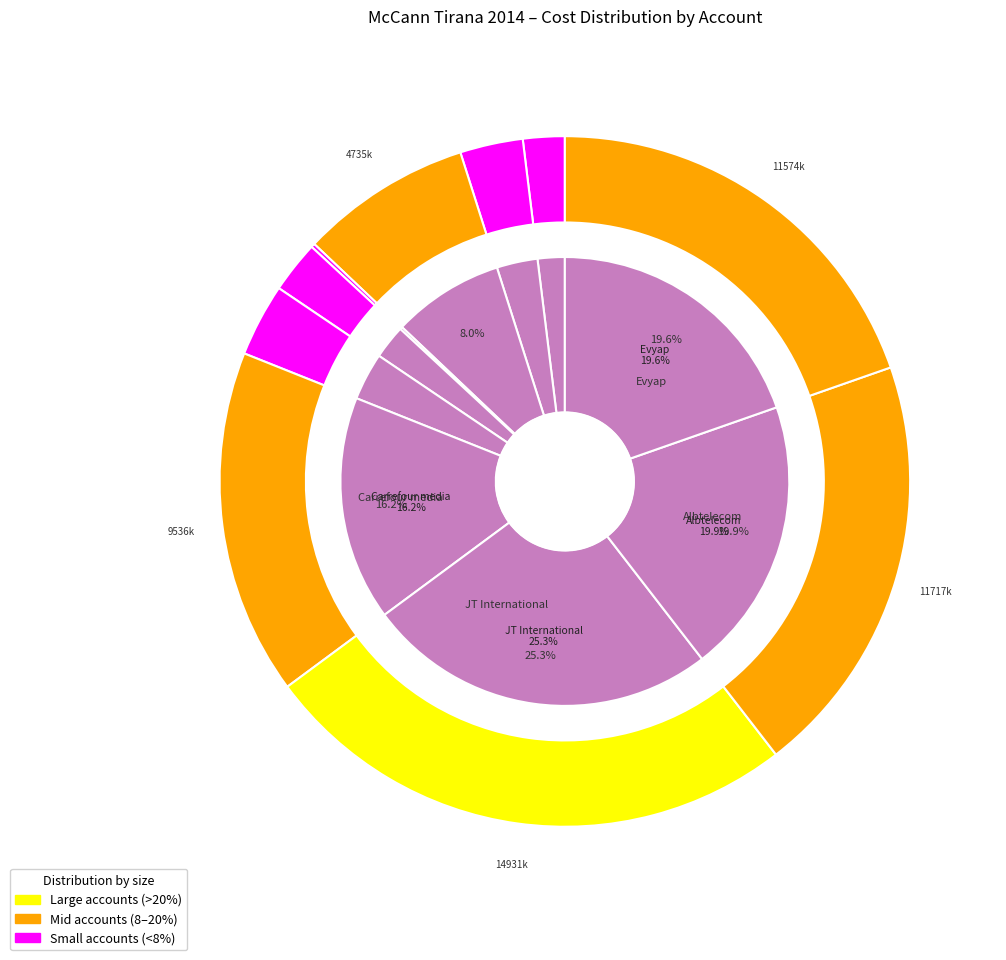

Approximately how many times larger is the value at Berlin Chemie cost compared to CCServices-Creative?

0.1